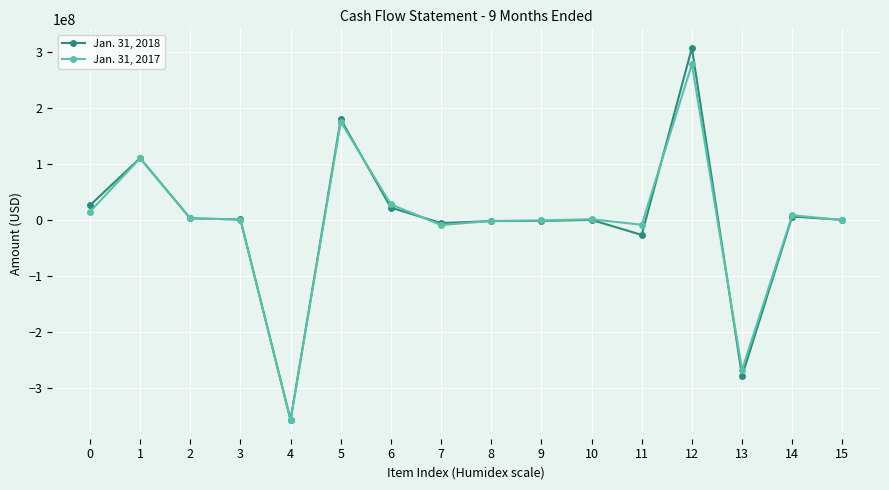

Is the value of Jan. 31, 2018 at 12 greater than the value of Jan. 31, 2017 at 3?

Yes